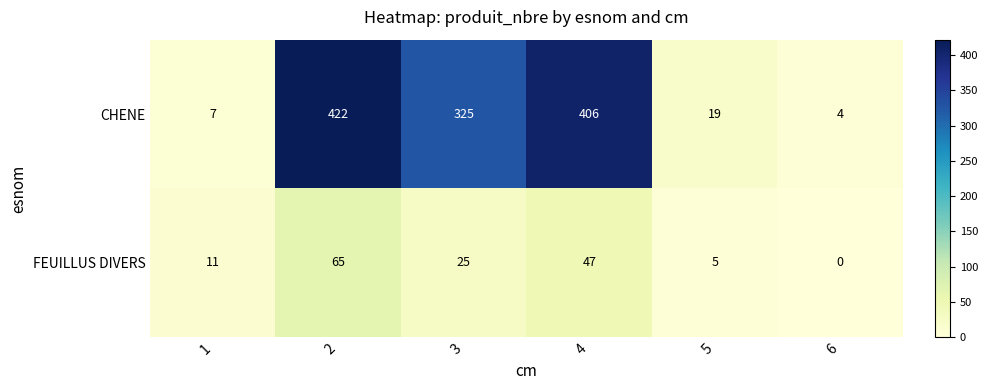

Where is CHENE nearest to the value 213?

3